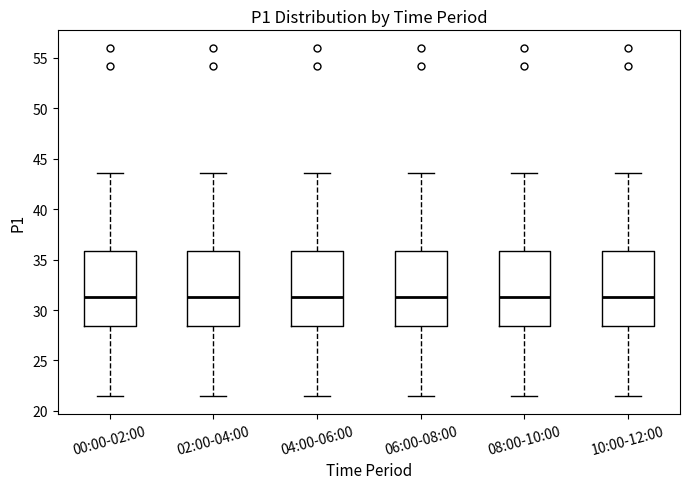

Reading left to right, transcribe this box plot: for each box, give where its median line is, the range the box spans, and where its two whiskers end, as read against the y-axis. The values are not printed on the chart, so give them approximately, as read against the axis.

00:00-02:00: median 31.5, box 28.5 to 36.0, whiskers 21.5 to 43.5
02:00-04:00: median 31.5, box 28.5 to 36.0, whiskers 21.5 to 43.5
04:00-06:00: median 31.5, box 28.5 to 36.0, whiskers 21.5 to 43.5
06:00-08:00: median 31.5, box 28.5 to 36.0, whiskers 21.5 to 43.5
08:00-10:00: median 31.5, box 28.5 to 36.0, whiskers 21.5 to 43.5
10:00-12:00: median 31.5, box 28.5 to 36.0, whiskers 21.5 to 43.5